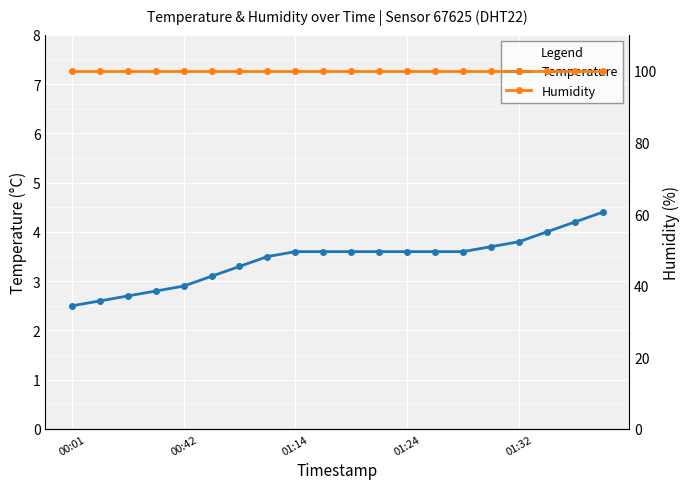

True or false: Temperature and Humidity intersect in this chart.

False